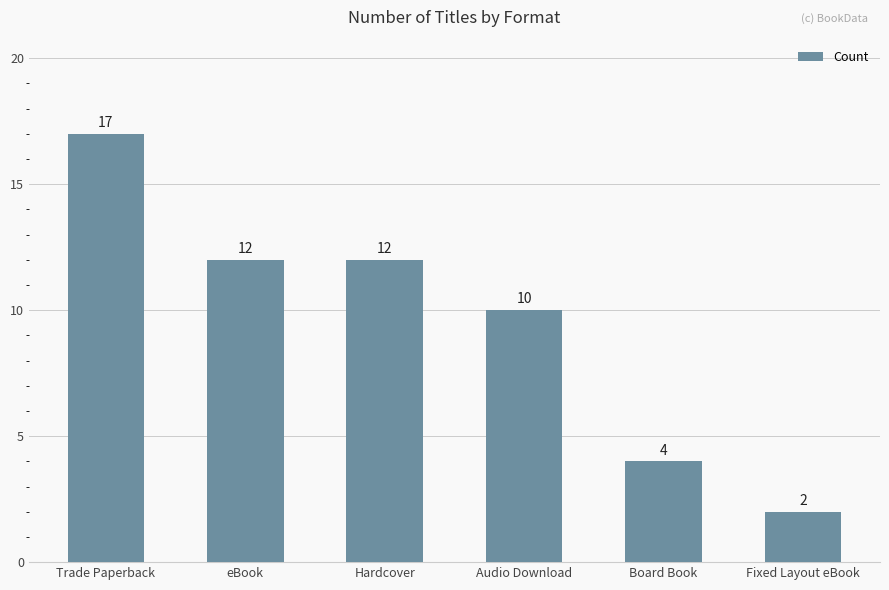

What is the label of the 4th bar from the left?

Audio Download